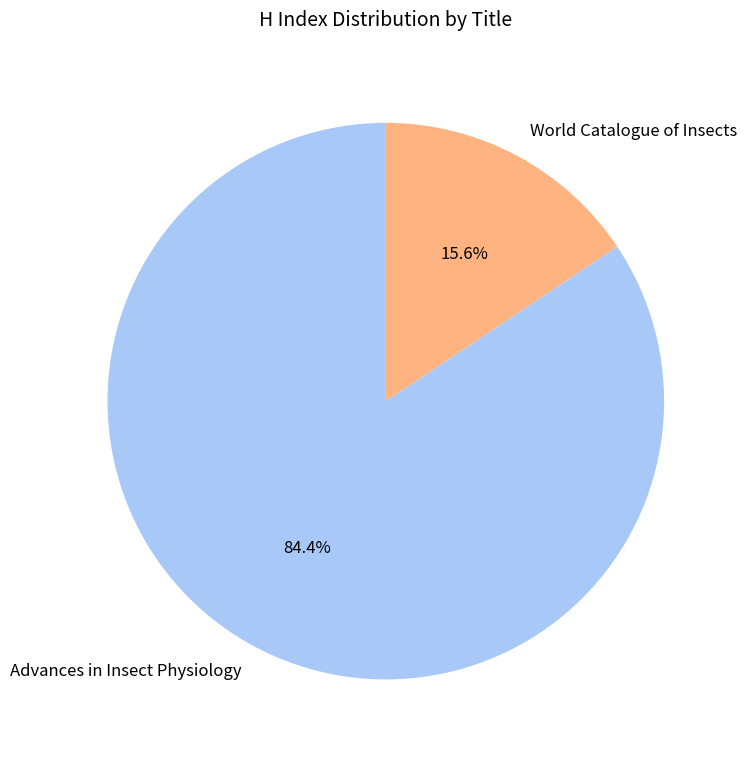

How many segments does this pie chart have?

2